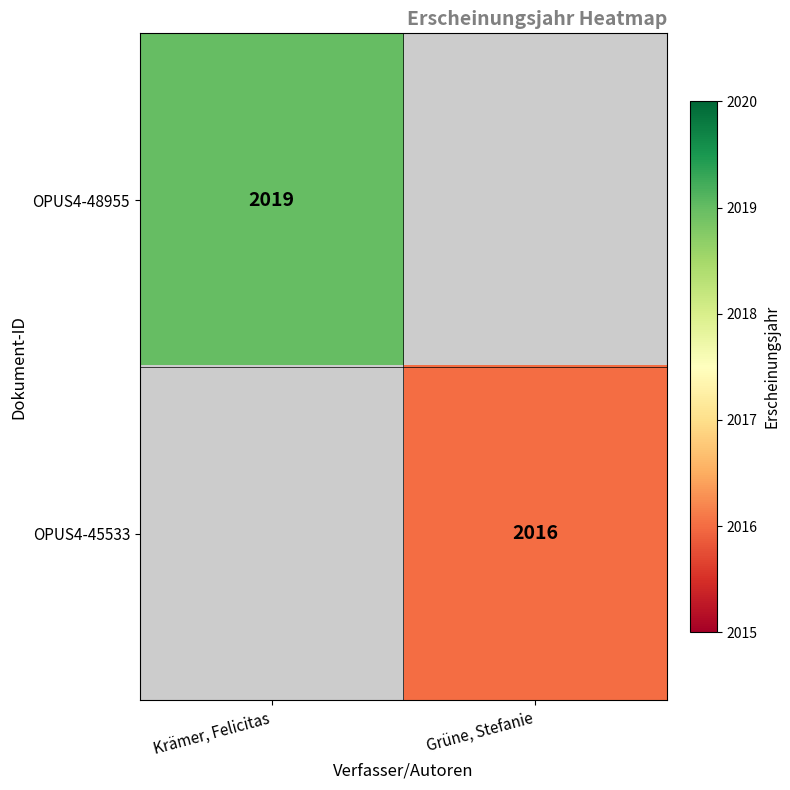

Between Grüne, Stefanie and Krämer, Felicitas, which is larger?

Krämer, Felicitas